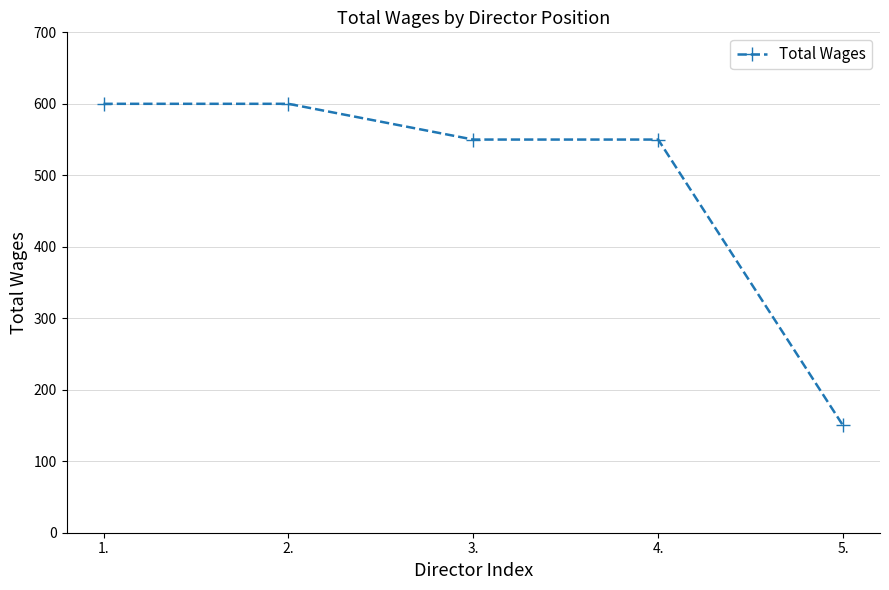

Approximately how many times larger is the value at 1. compared to 2.?

1.0